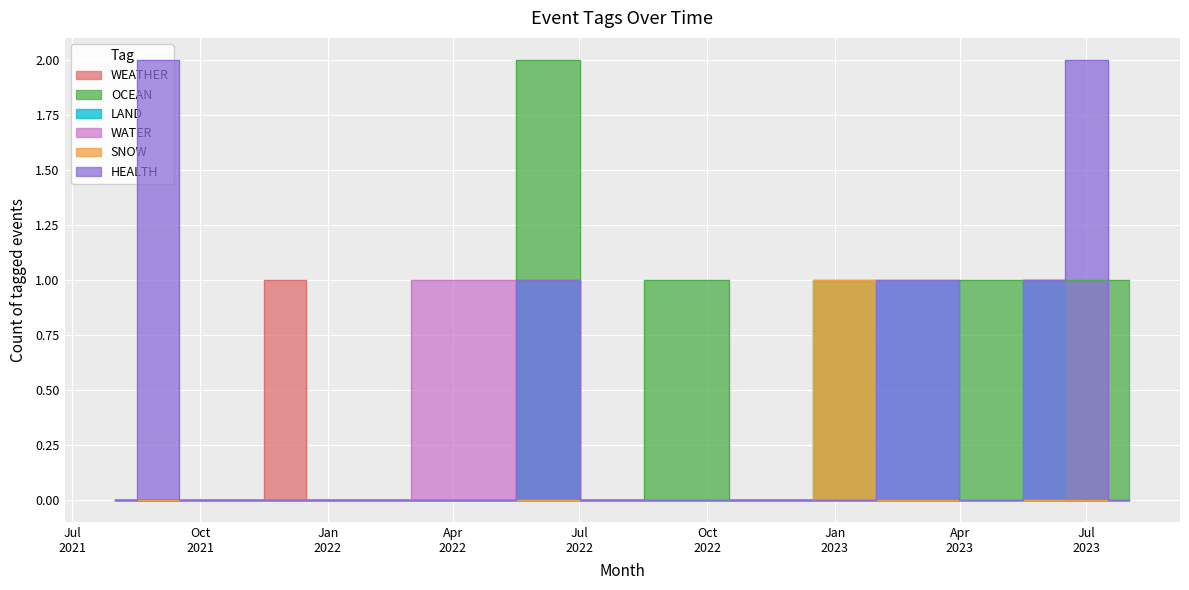

What is the total value across all series at 2022-05?

1